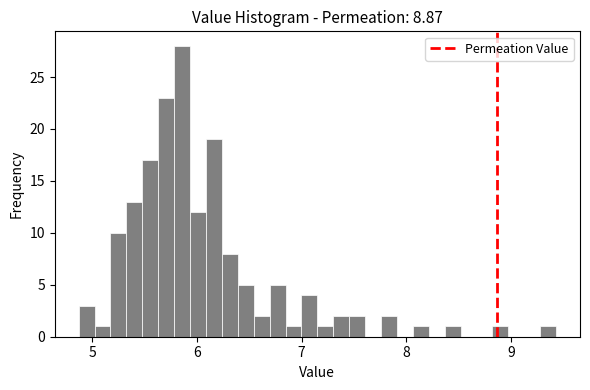

Read against the x-axis, roughly where is the centre of the tallest bar?

5.9